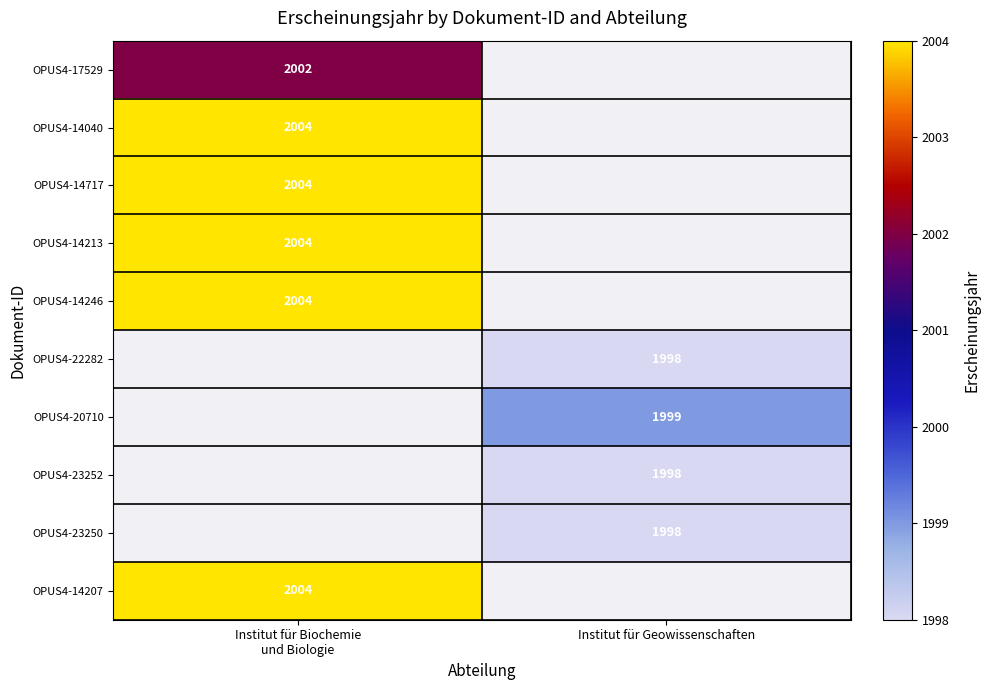

Between Institut für Geowissenschaften and Institut für Biochemie
und Biologie, which is larger?

Institut für Biochemie
und Biologie